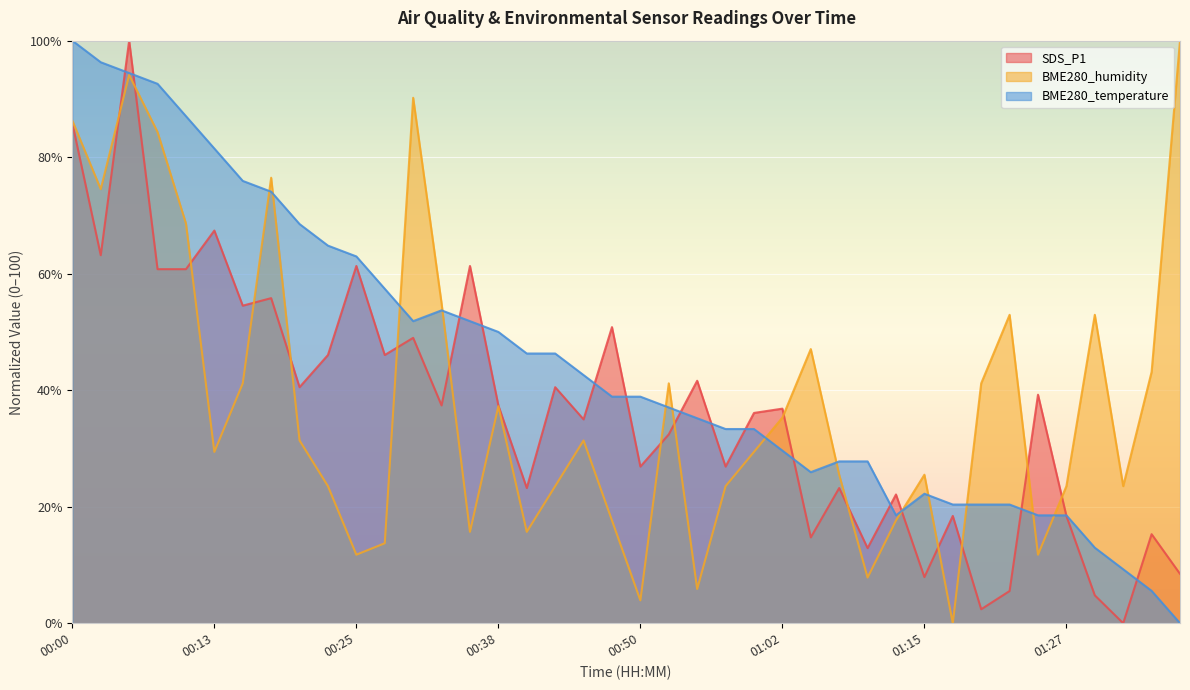

Where is the first local minimum for BME280_temperature?

00:30